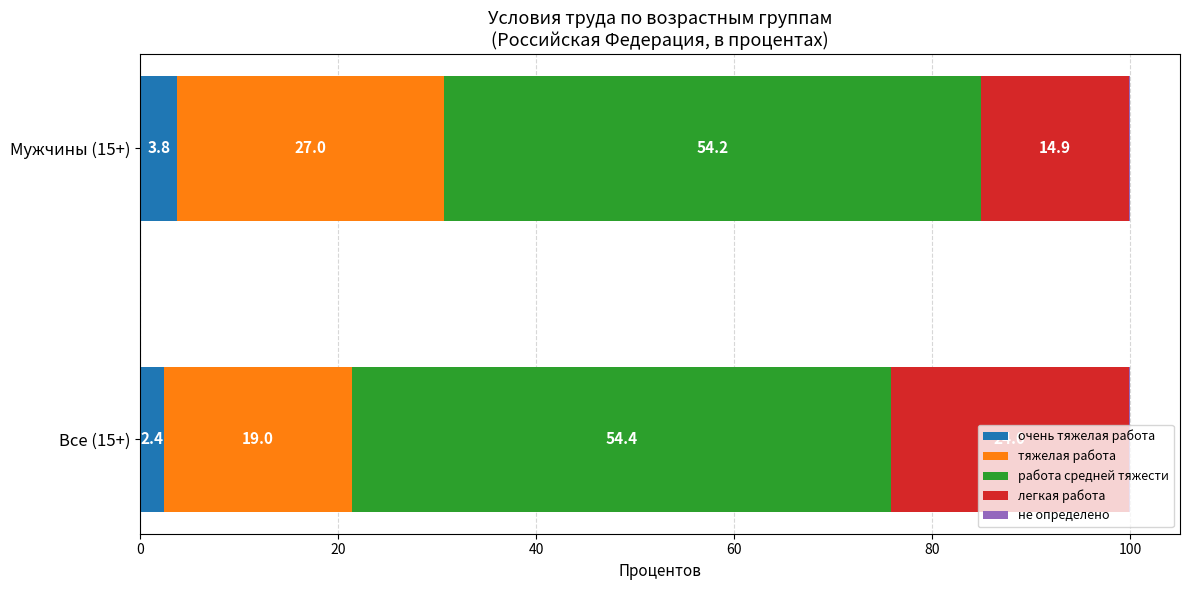

What is the total value across all series at Все (15+)?

100.0